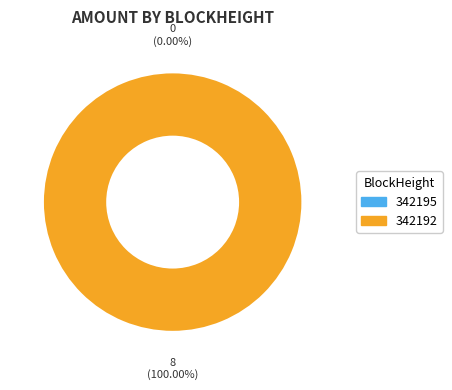

Rank the categories by value from lowest to highest.

342195, 342192